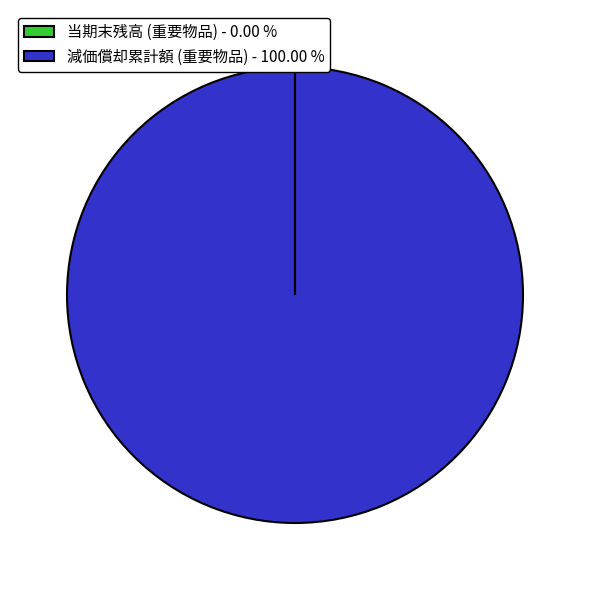

What is the majority slice?

減価償却累計額 (重要物品) - 100.00 %